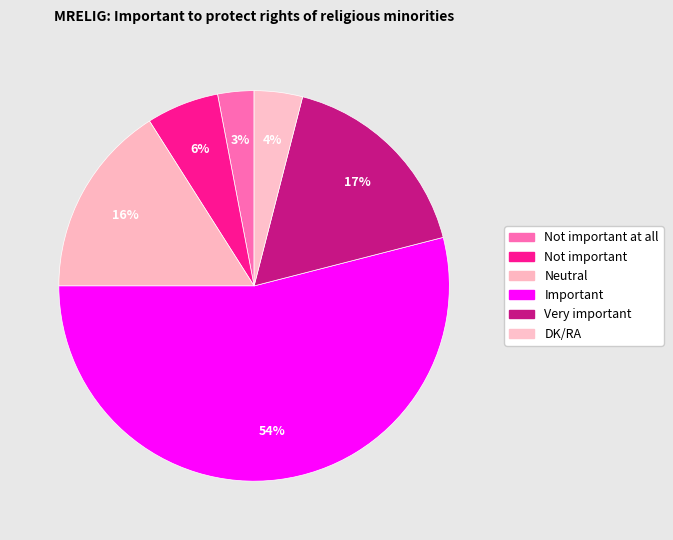

What is the largest slice in the pie chart?

Important